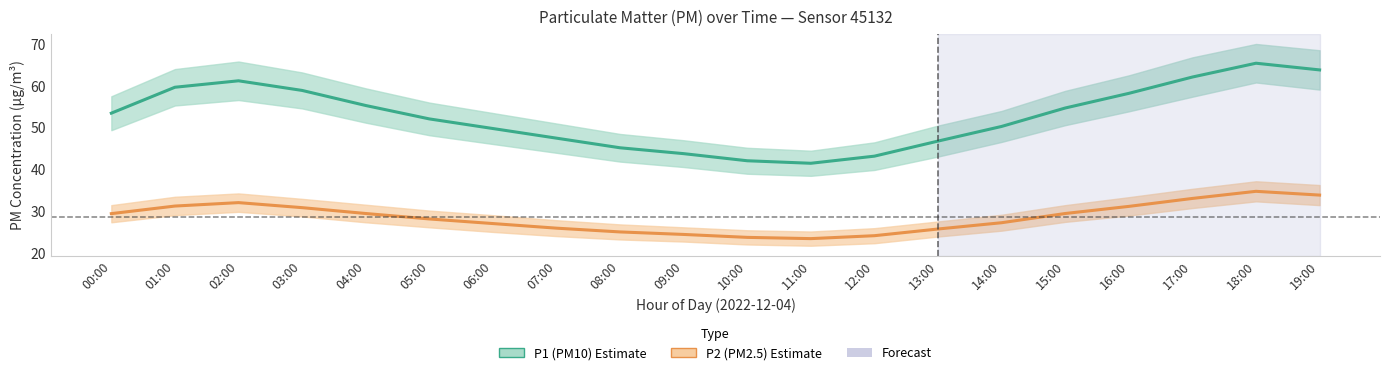

Is the value of P2 (PM2.5) at 02:00 greater than the value of P1 (PM10) at 05:00?

No